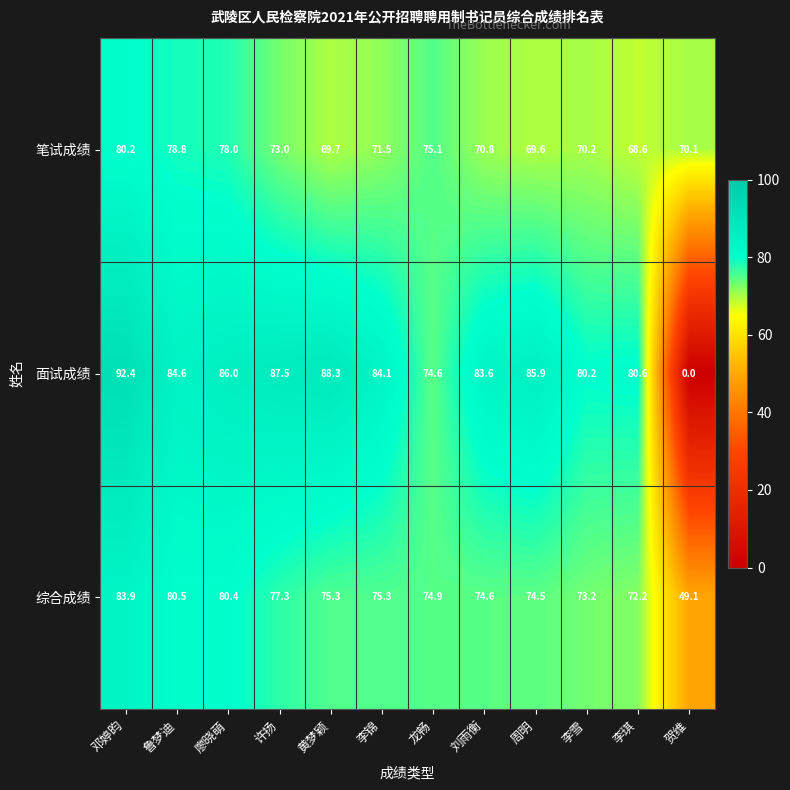

What is the sum of the 面试成绩 values at 李雪 and 周明?

166.1